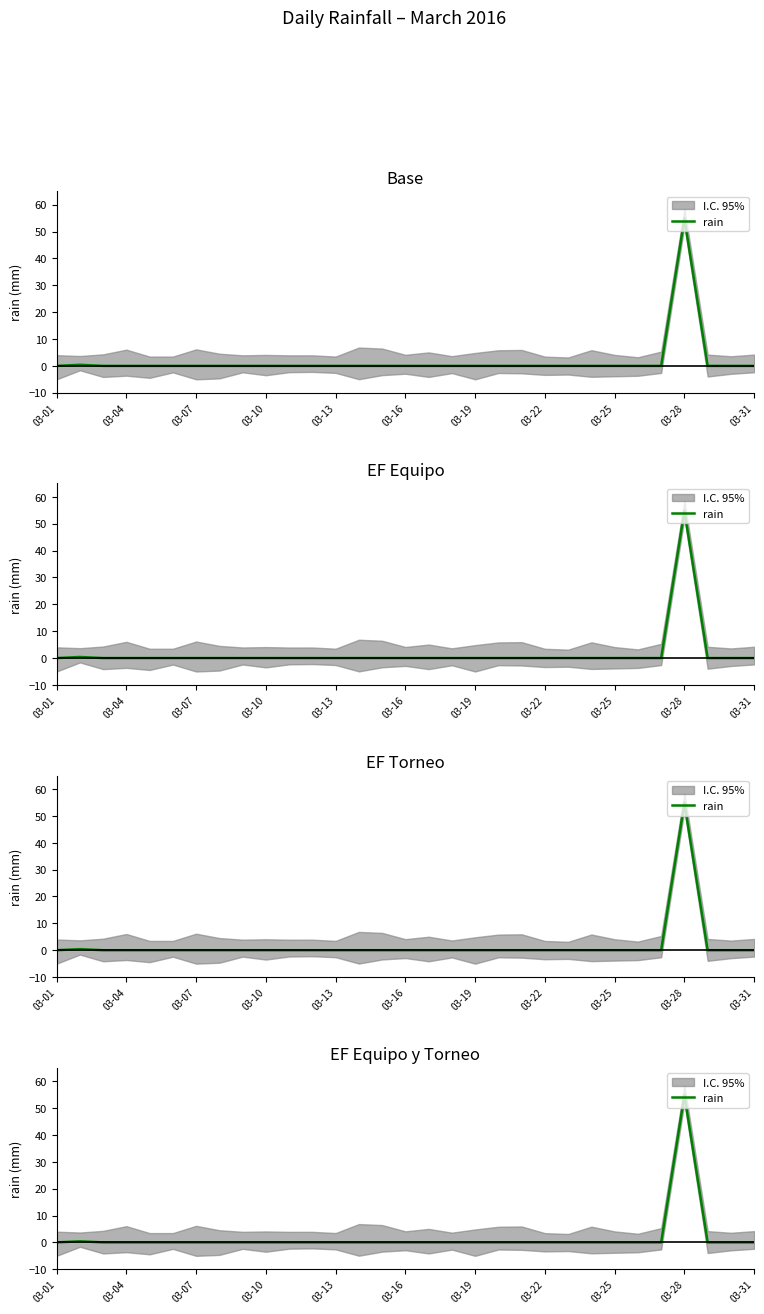

Does the chart display data point markers on the line(s)?

No